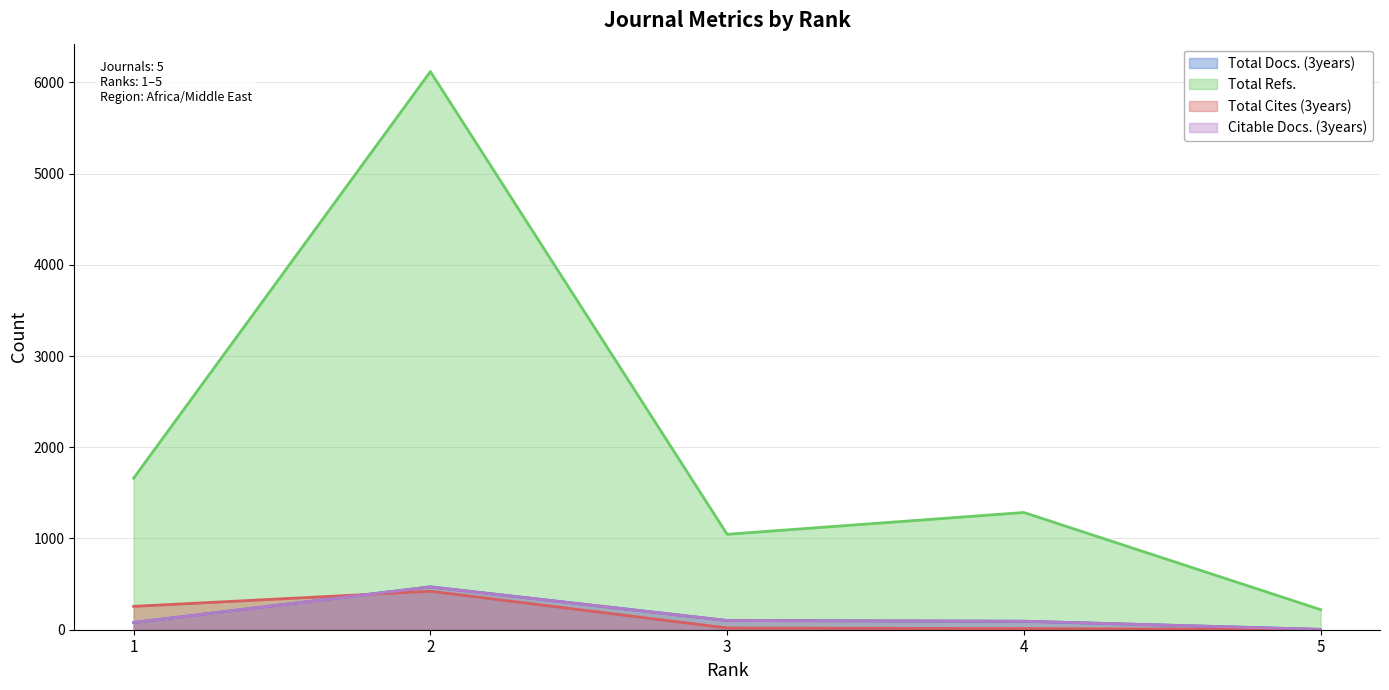

True or false: Citable Docs. (3years) has a value of 147 at 3.

False